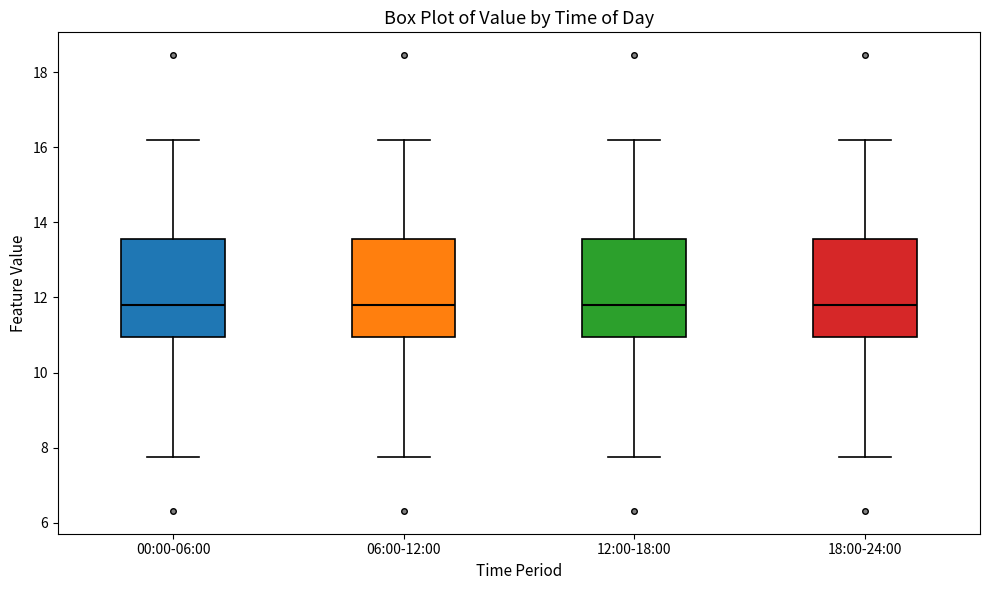

Reading left to right, read every box against the y-axis: the position of its median line, the range the box covers, and the ends of its whiskers. The values are not printed on the chart, so give them approximately, as read against the axis.

00:00-06:00: median 11.8, box 11.0 to 13.6, whiskers 7.8 to 16.2
06:00-12:00: median 11.8, box 11.0 to 13.6, whiskers 7.8 to 16.2
12:00-18:00: median 11.8, box 11.0 to 13.6, whiskers 7.8 to 16.2
18:00-24:00: median 11.8, box 11.0 to 13.6, whiskers 7.8 to 16.2